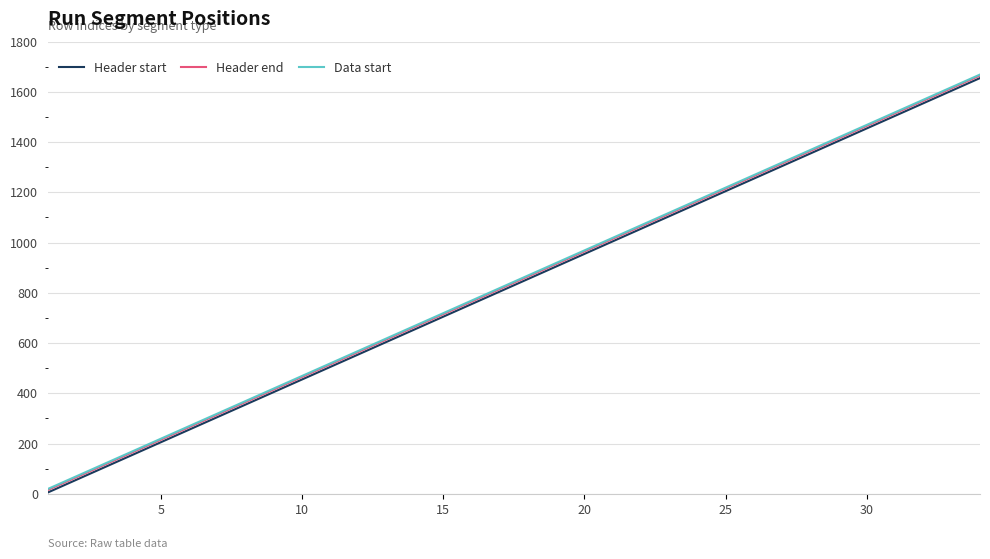

Is this an area chart (filled region under the line)?

No